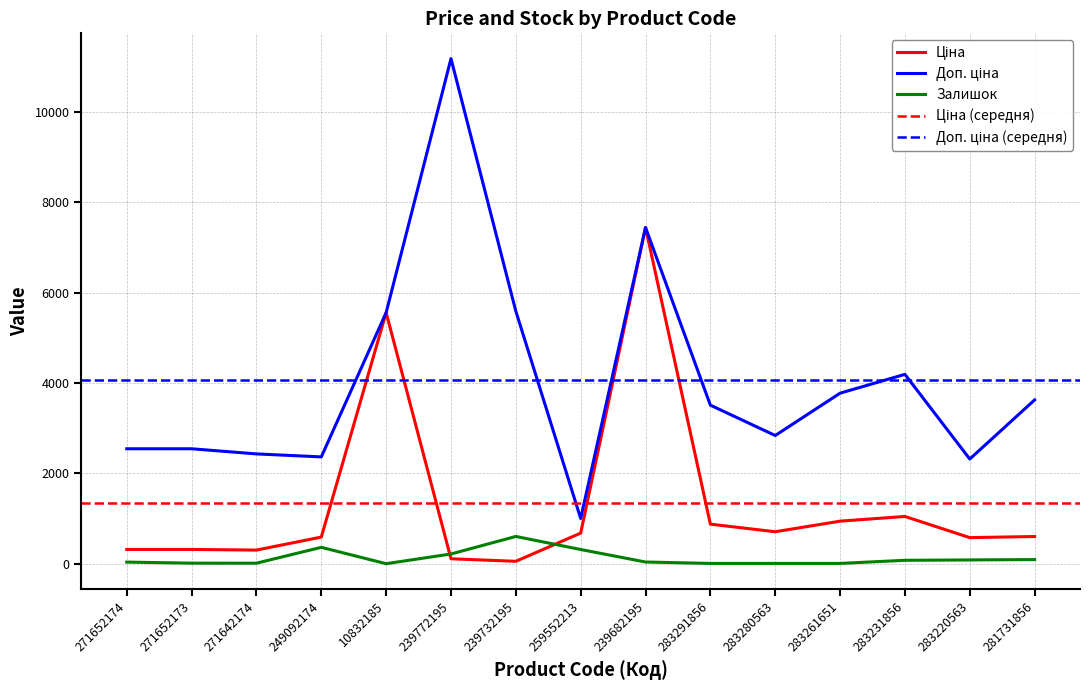

What is the difference between the Доп. ціна values at 271642174 and 249092174?

66.3